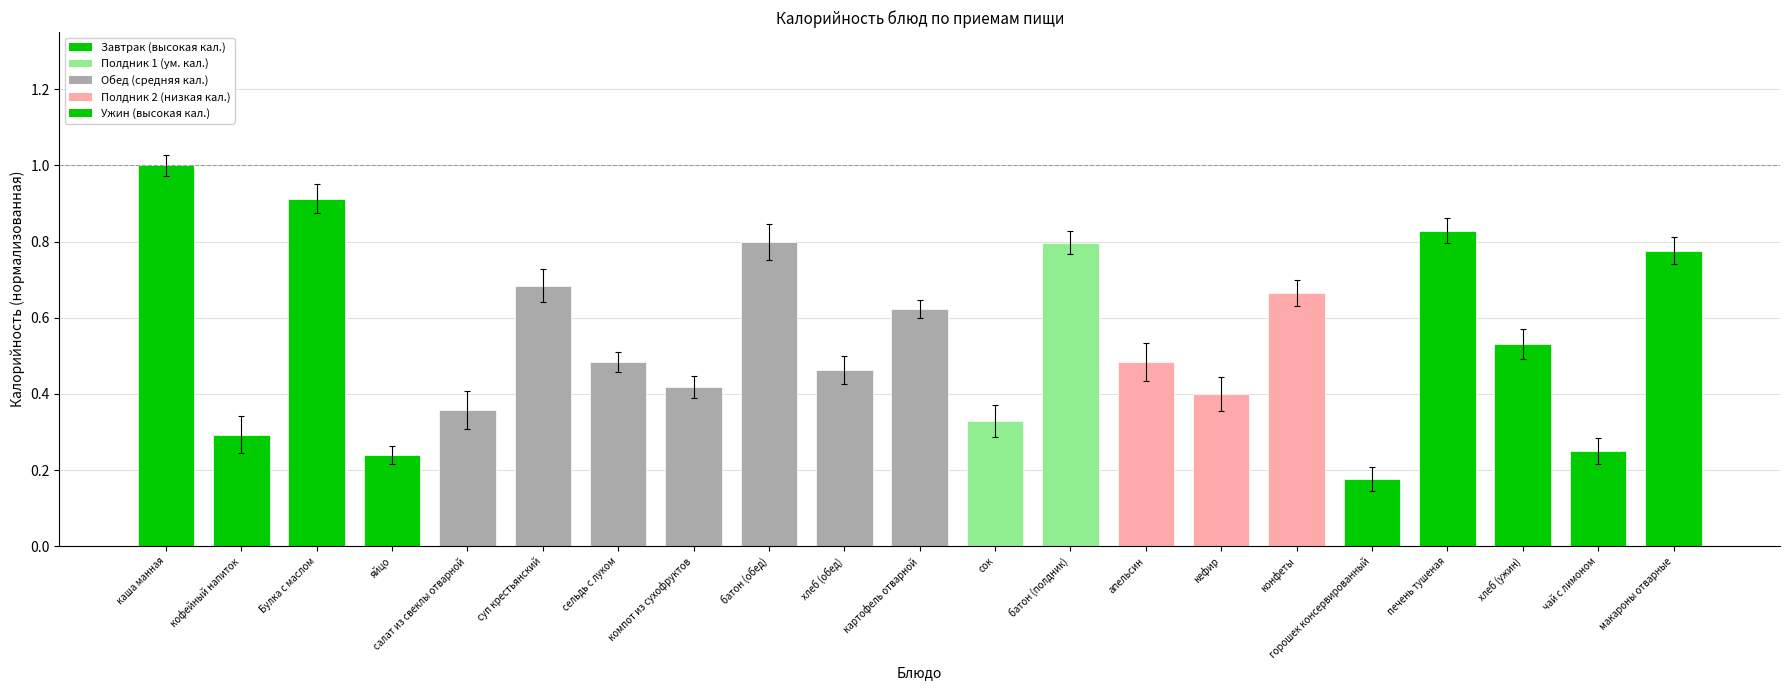

What is the label of the 18th bar from the right?

яйцо